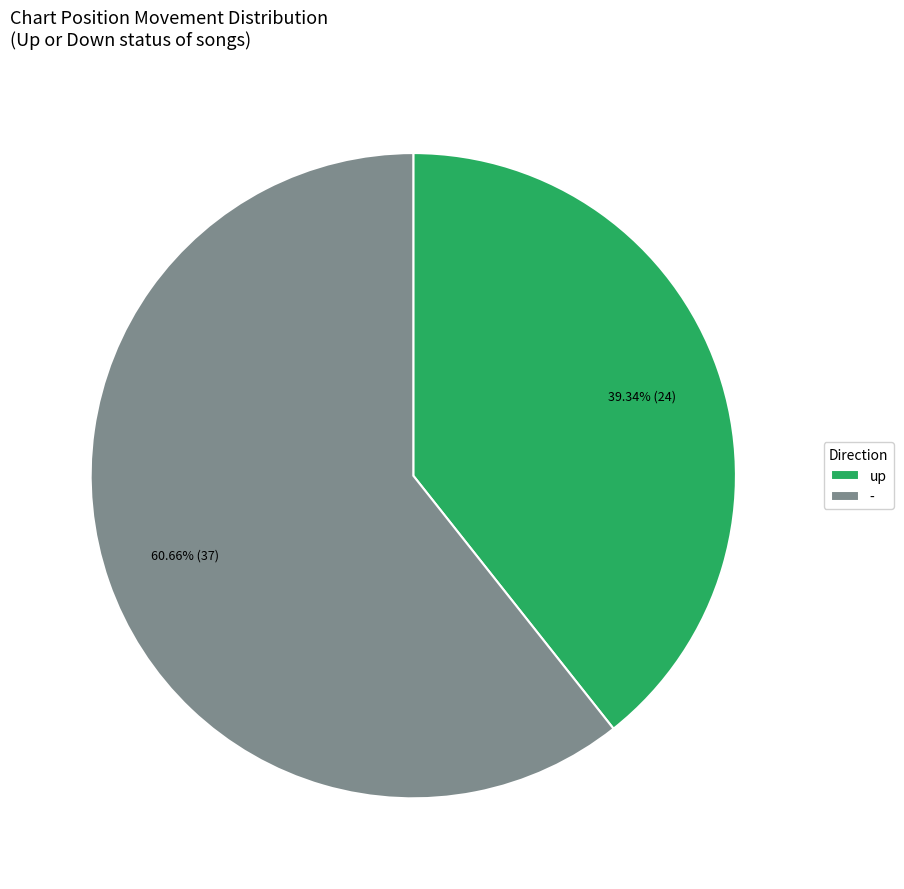

To the nearest percent, what is the average slice percentage?

50%